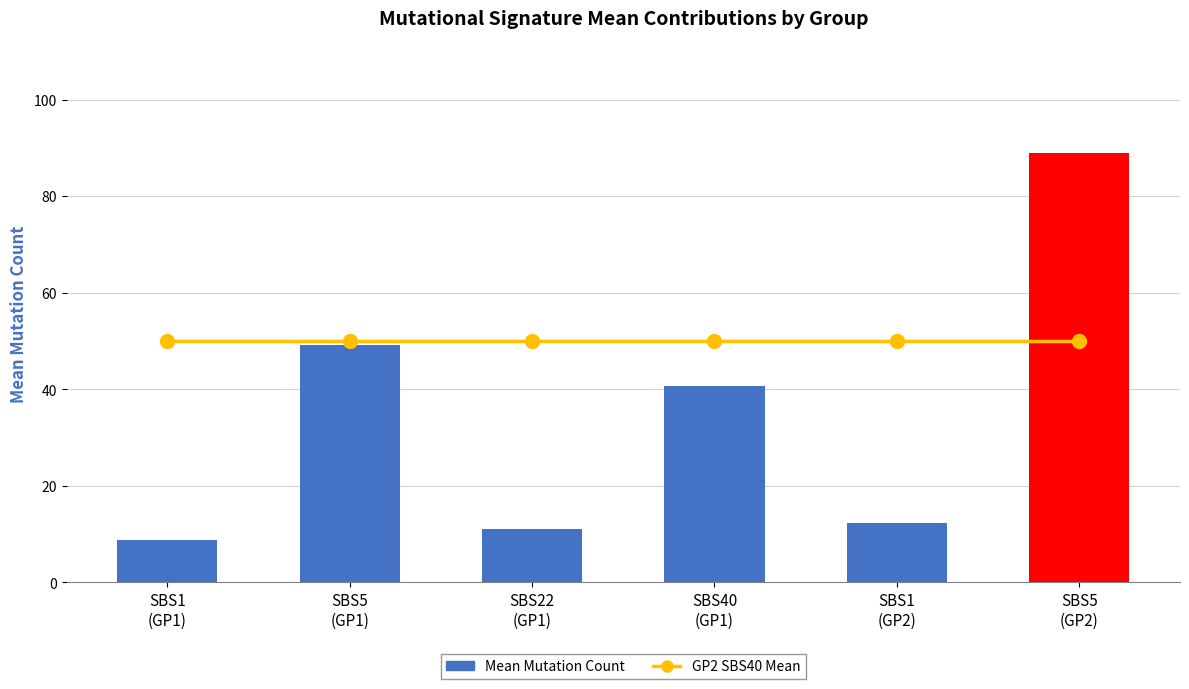

Does the chart contain any negative values?

No